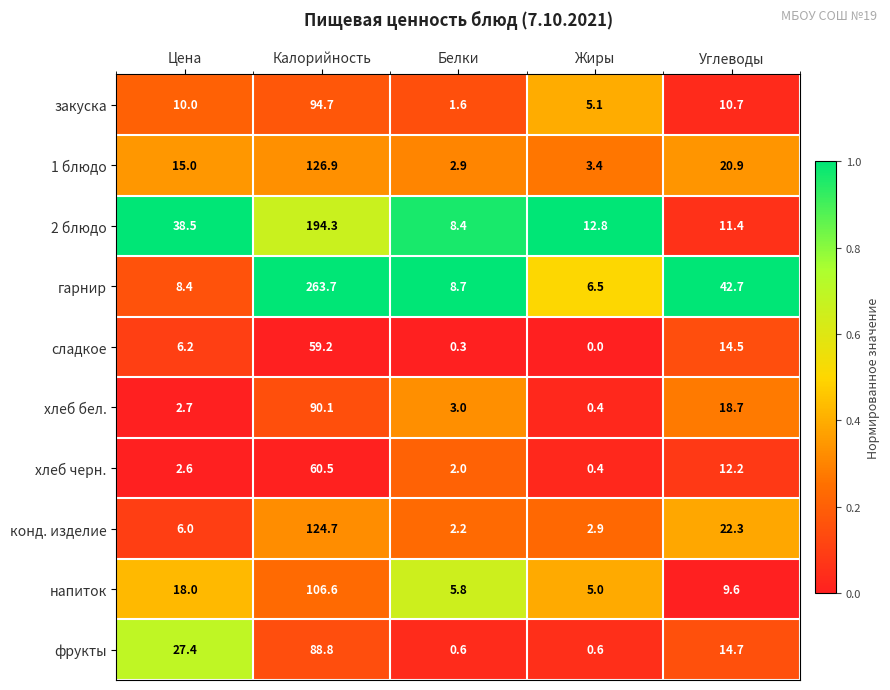

True or false: сладкое has a value of 12.1 at Калорийность.

False